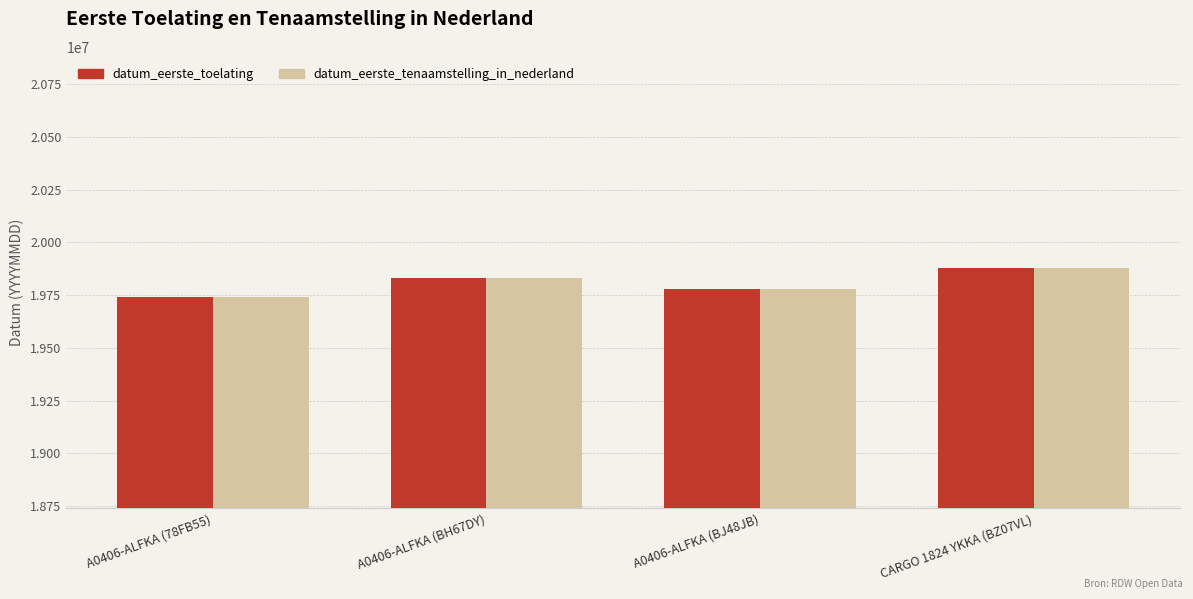

Is the value of datum_eerste_tenaamstelling_in_nederland at A0406-ALFKA (BJ48JB) greater than the value of datum_eerste_toelating at A0406-ALFKA (BH67DY)?

No